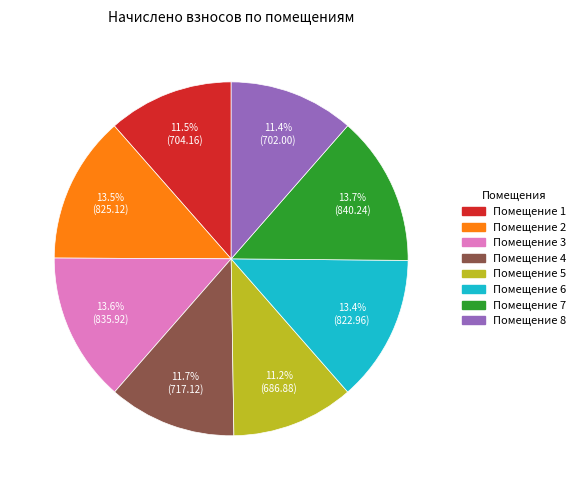

Is there any slice that represents more than half of the pie?

No